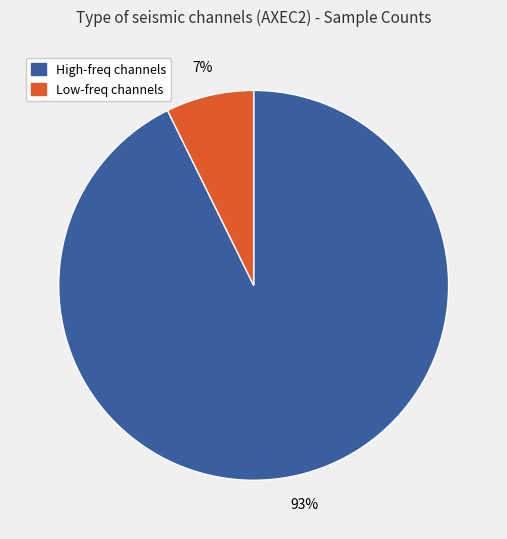

To the nearest percent, what is the average slice percentage?

50%